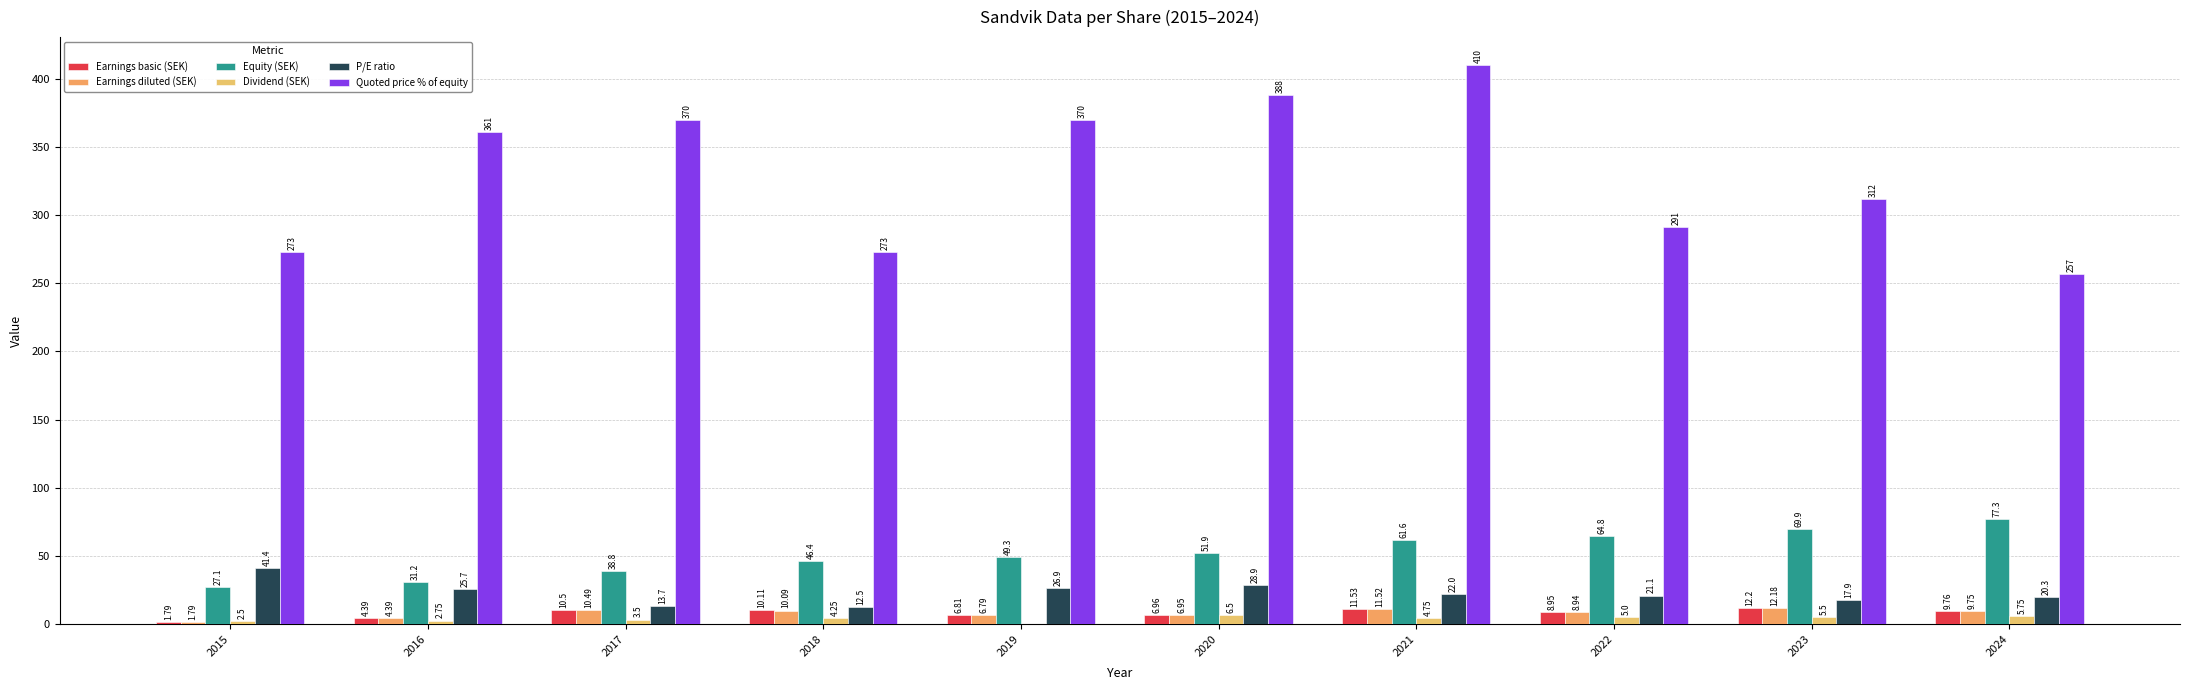

Is the value of Earnings diluted (SEK) at 2016 greater than the value of Dividend (SEK) at 2024?

No